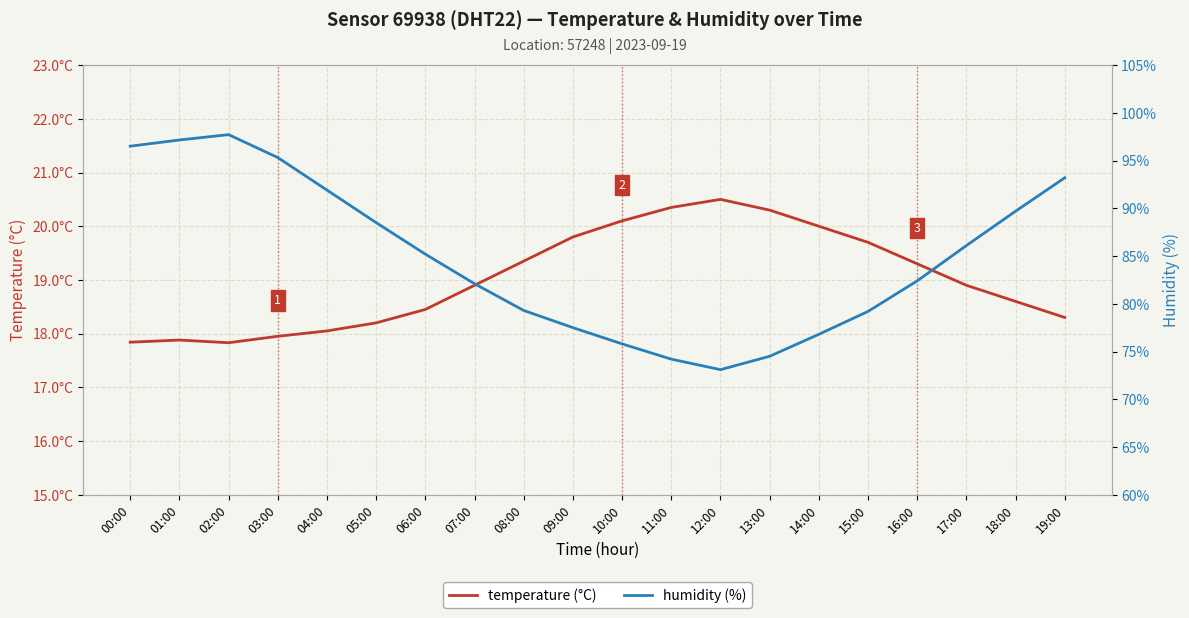

What is the approximate value of temperature (°C) at 03:00?

17.9